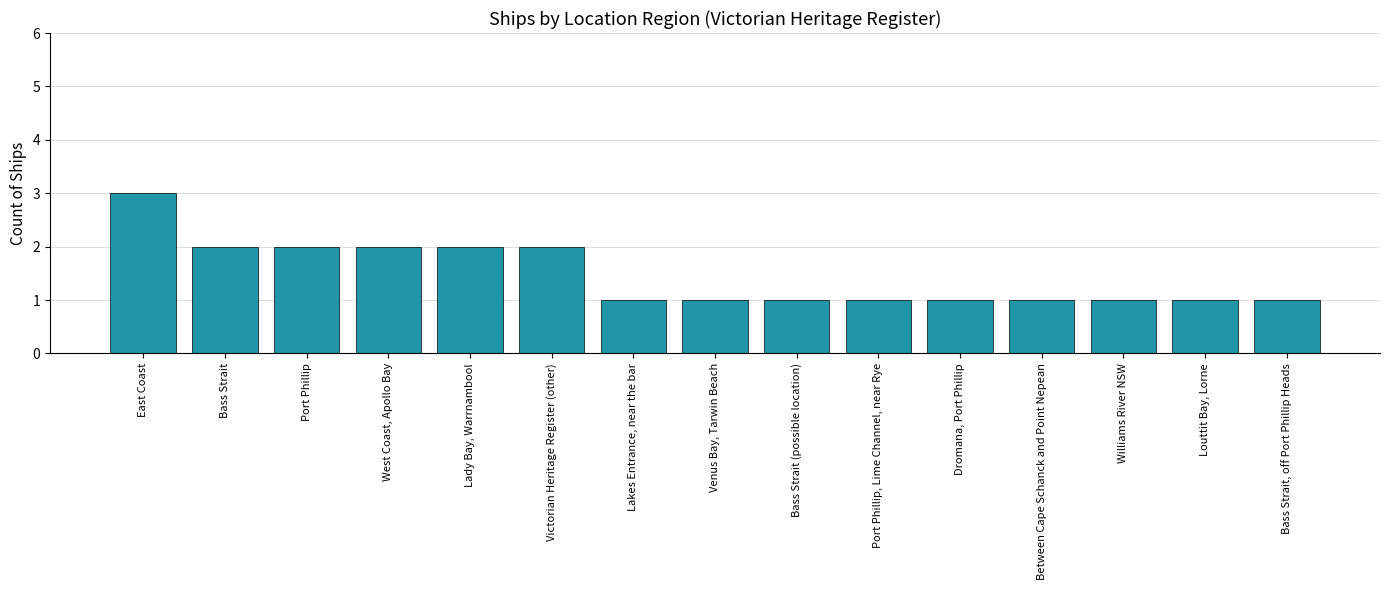

What is the value of the 13th bar from the left?

1